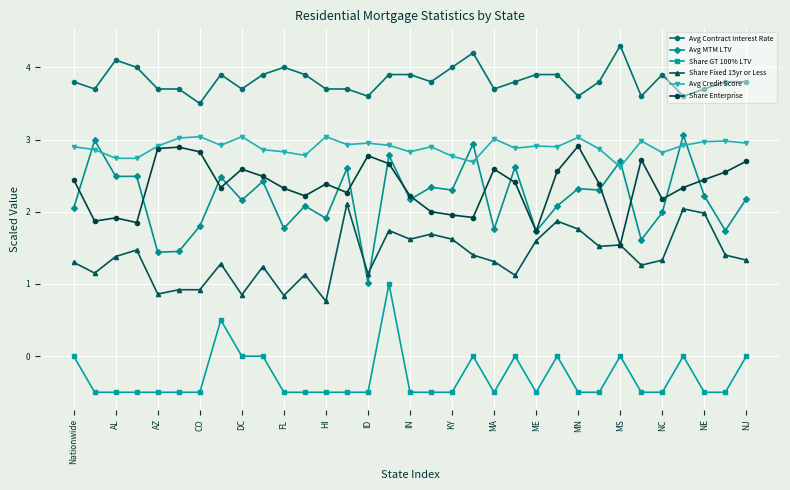

What is the maximum value shown in the chart?

4.3